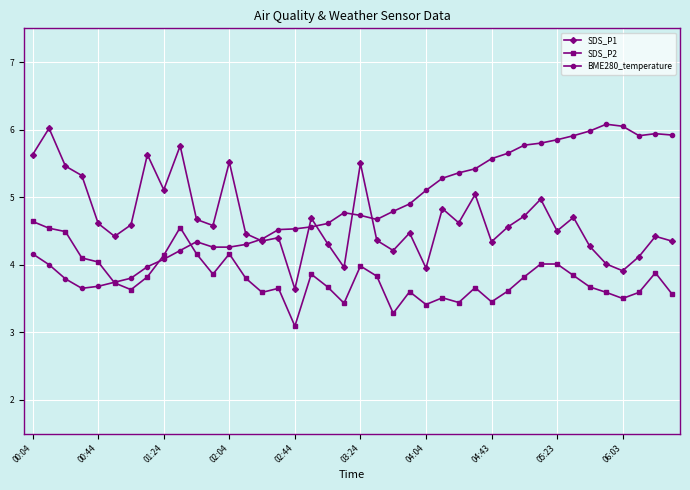

Rank the series by their average value, from highest to lowest.

BME280_temperature, SDS_P1, SDS_P2